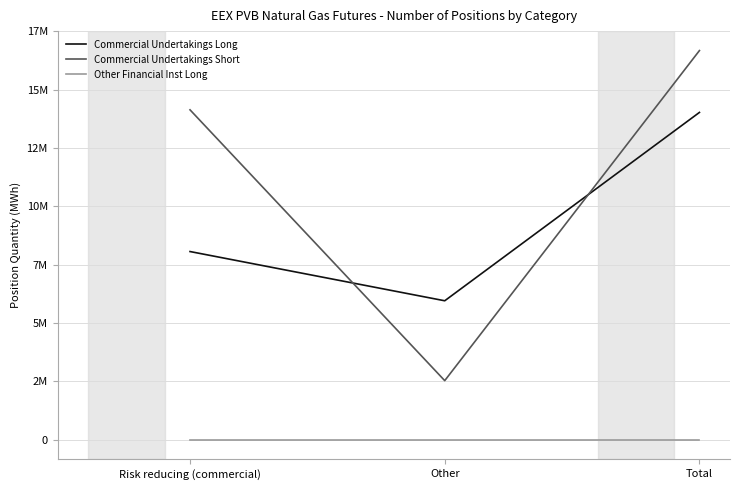

What is the total value across all series at Risk reducing (commercial)?

22194490